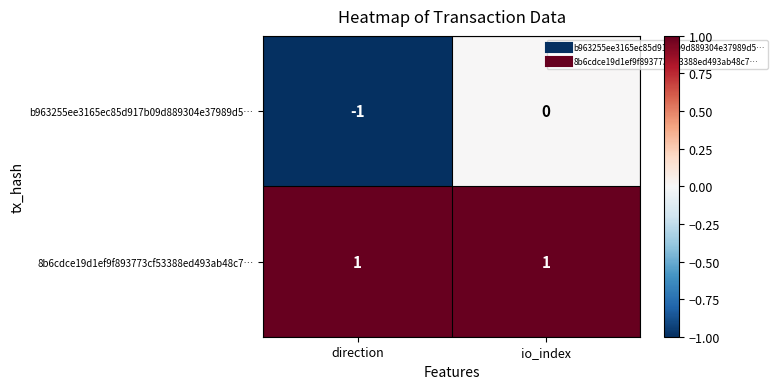

True or false: b963255ee3165ec85d917b09d889304e37989d5… has a value of -1 at io_index.

False